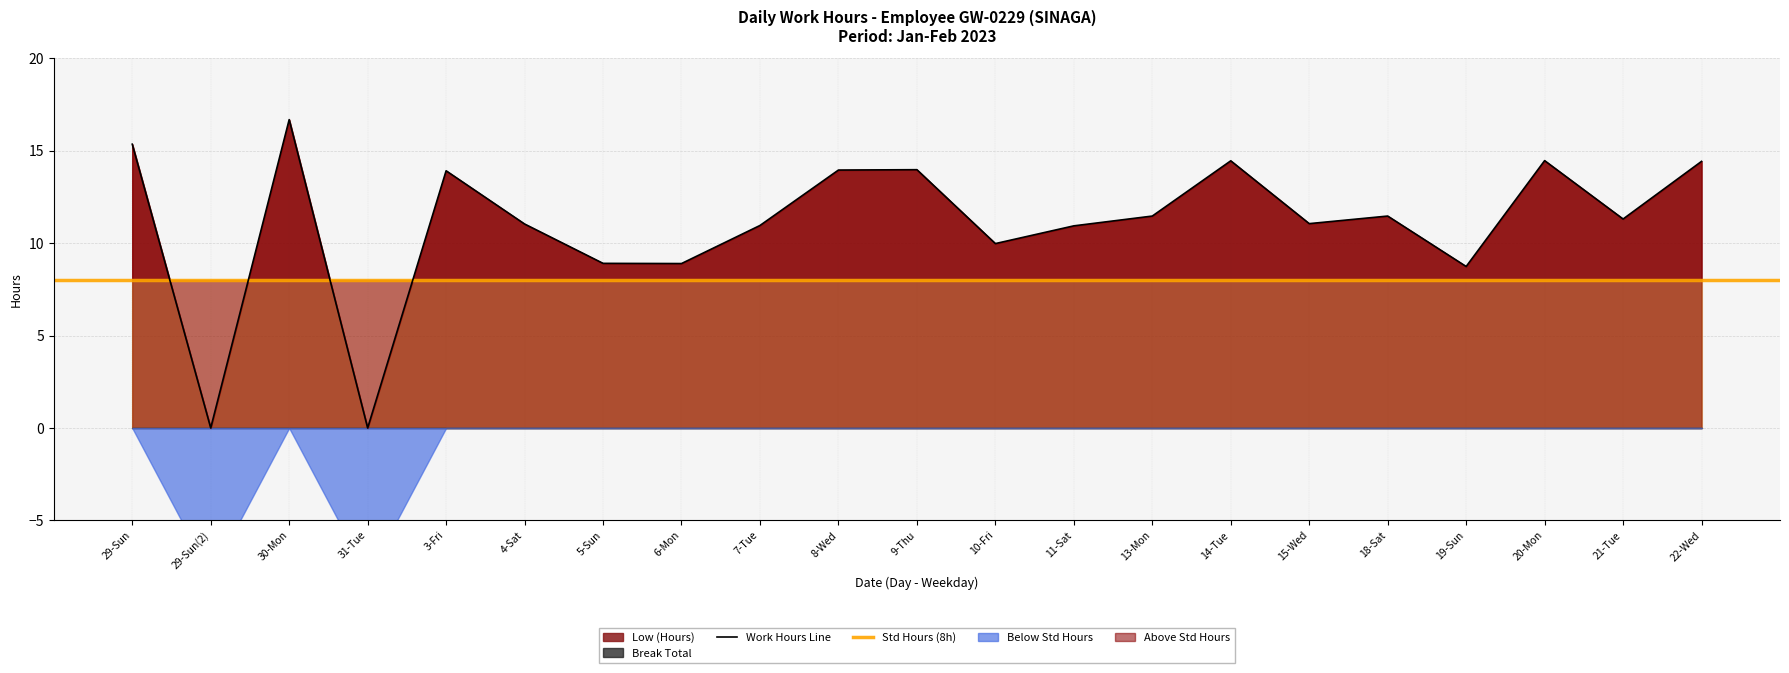

What is the change in value from 10-Fri to 15-Wed?

+1.1